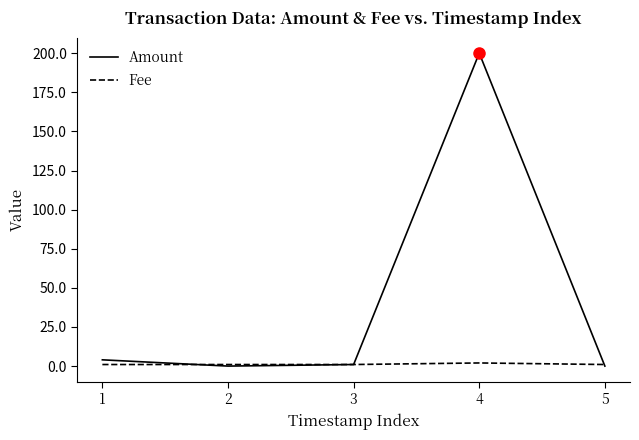

Is it true that Amount equals 0 at 5?

True